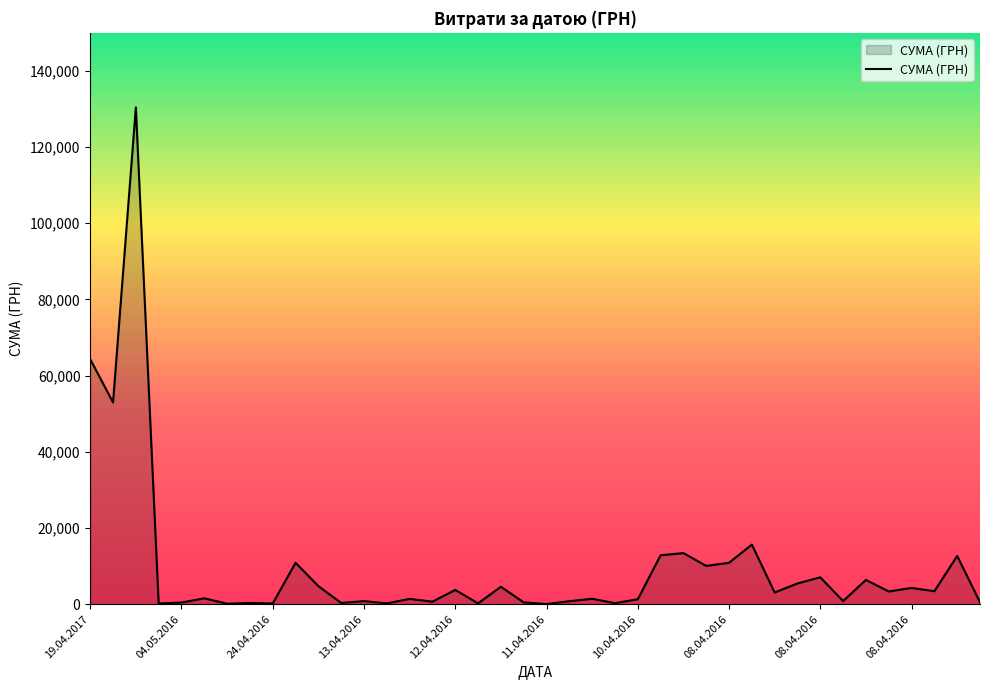

What is the difference between the maximum and minimum values?

130357.3